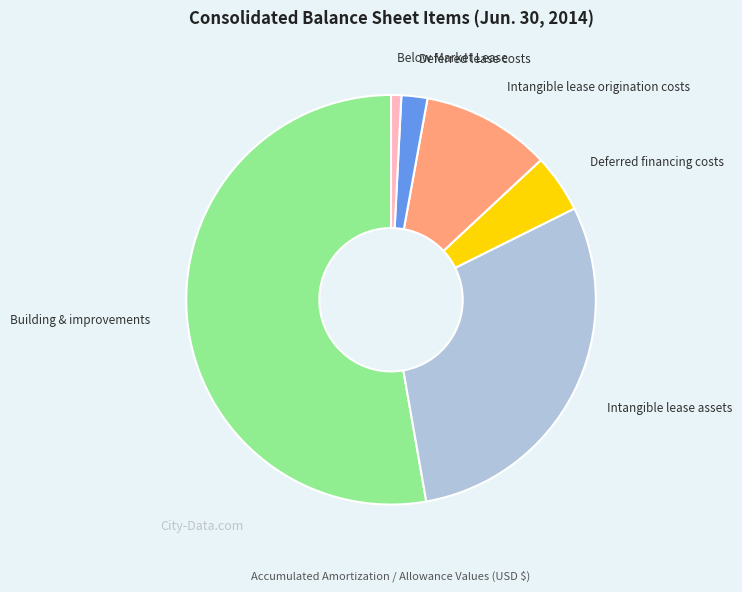

Is it true that Intangible lease origination costs is 1% of the pie?

False